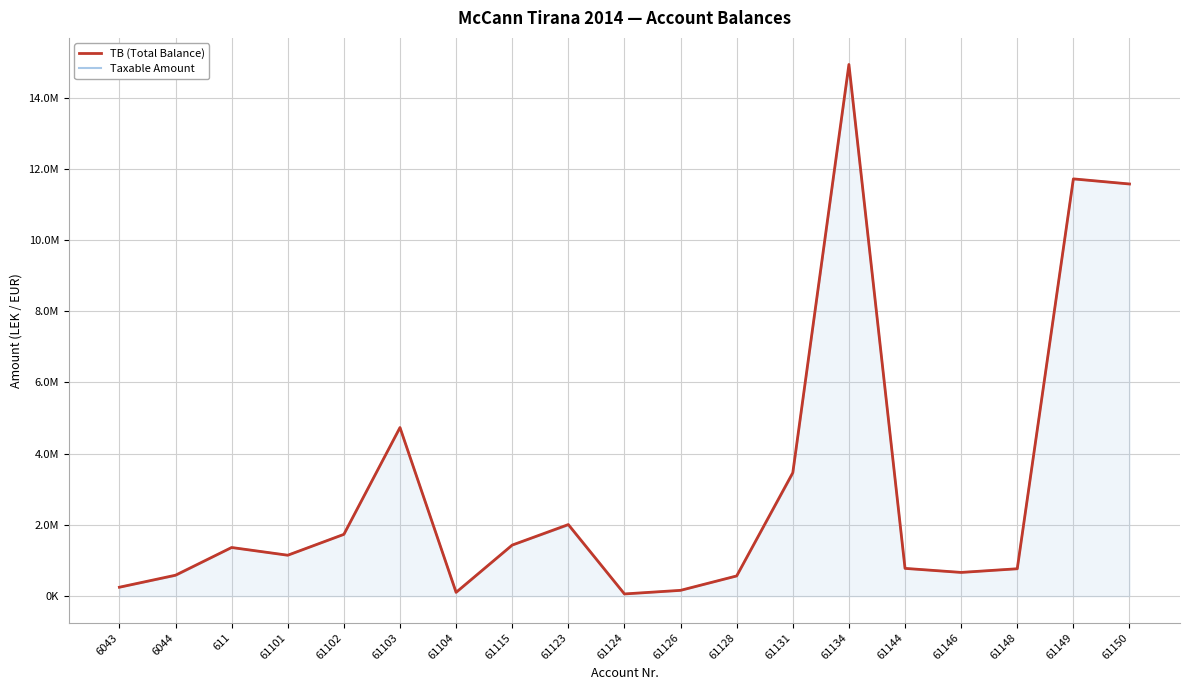

What is the difference between the maximum and minimum values in the TB (Total Balance) series?

14869345.6